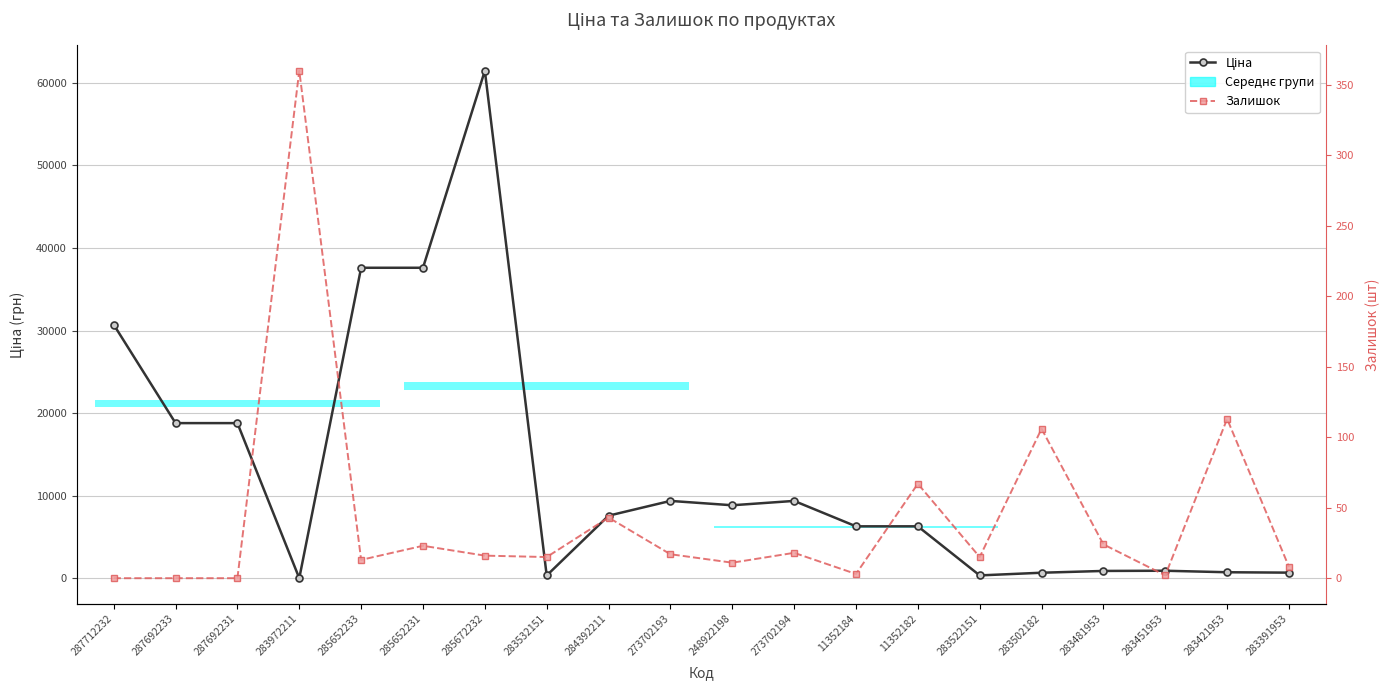

At which label is Залишок closest to 180?

283421953